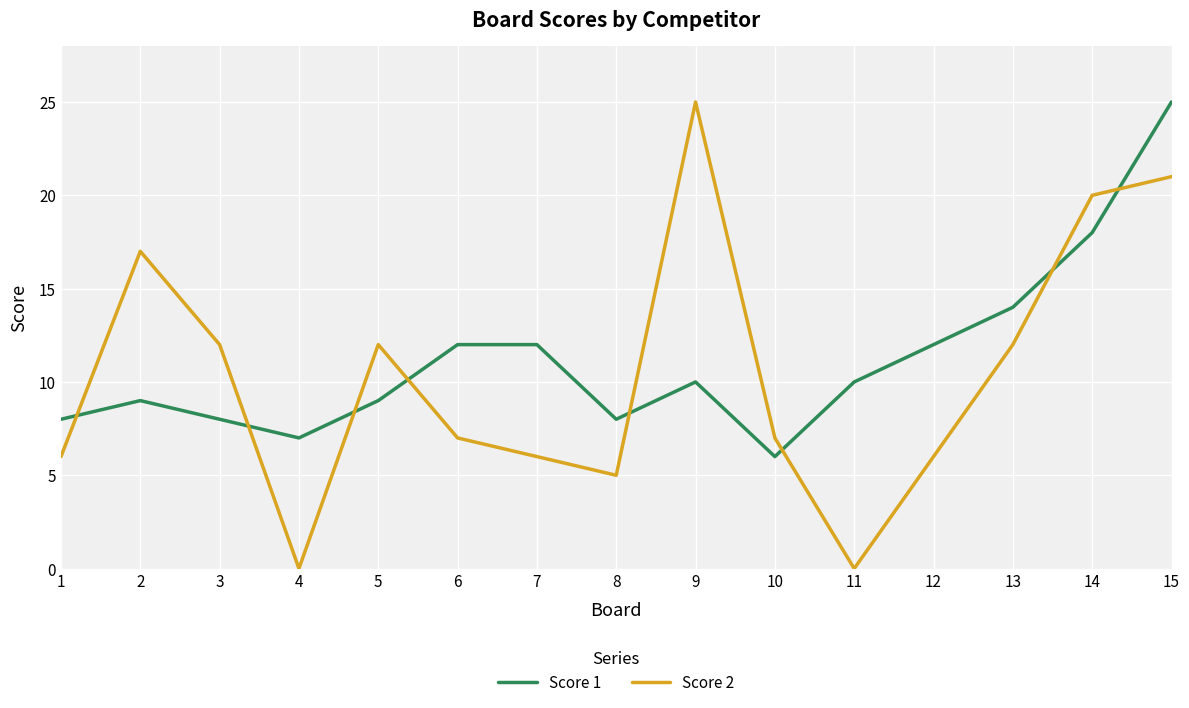

True or false: Score 2 and Score 1 intersect in this chart.

True